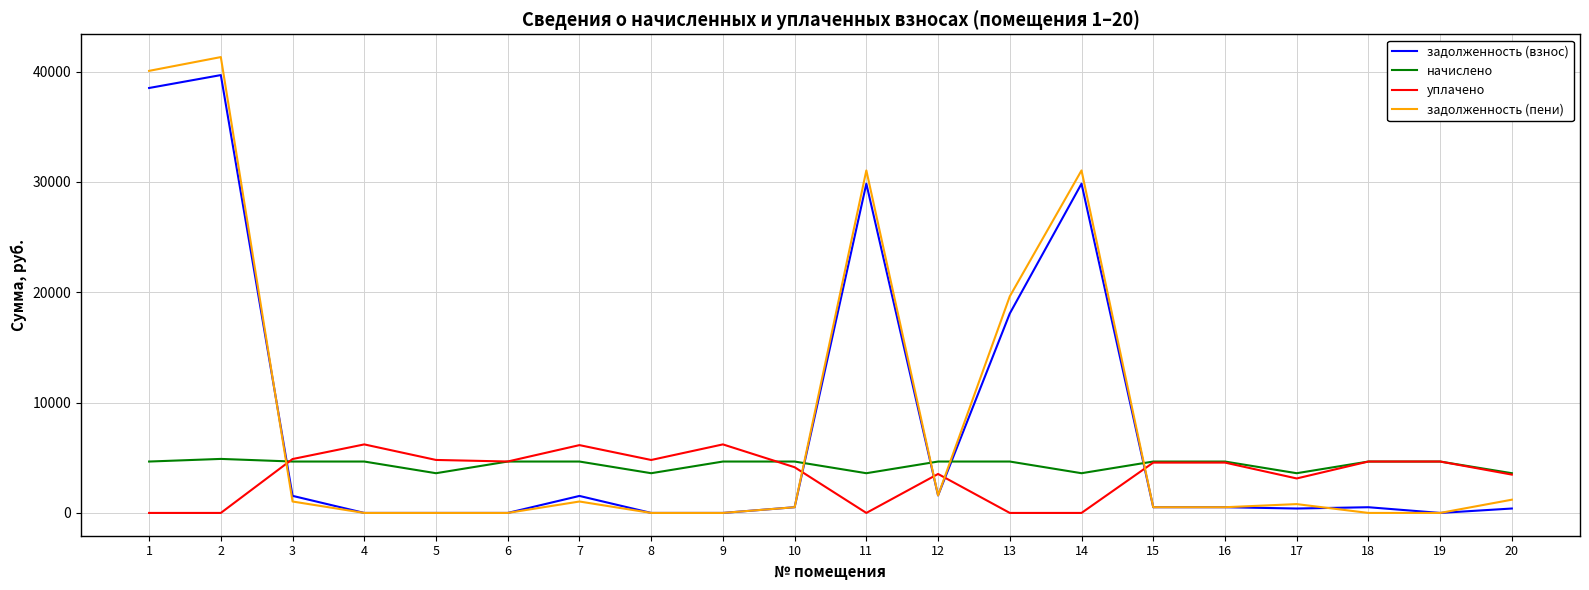

Rank the series by their maximum value, from lowest to highest.

начислено, уплачено, задолженность (взнос), задолженность (пени)